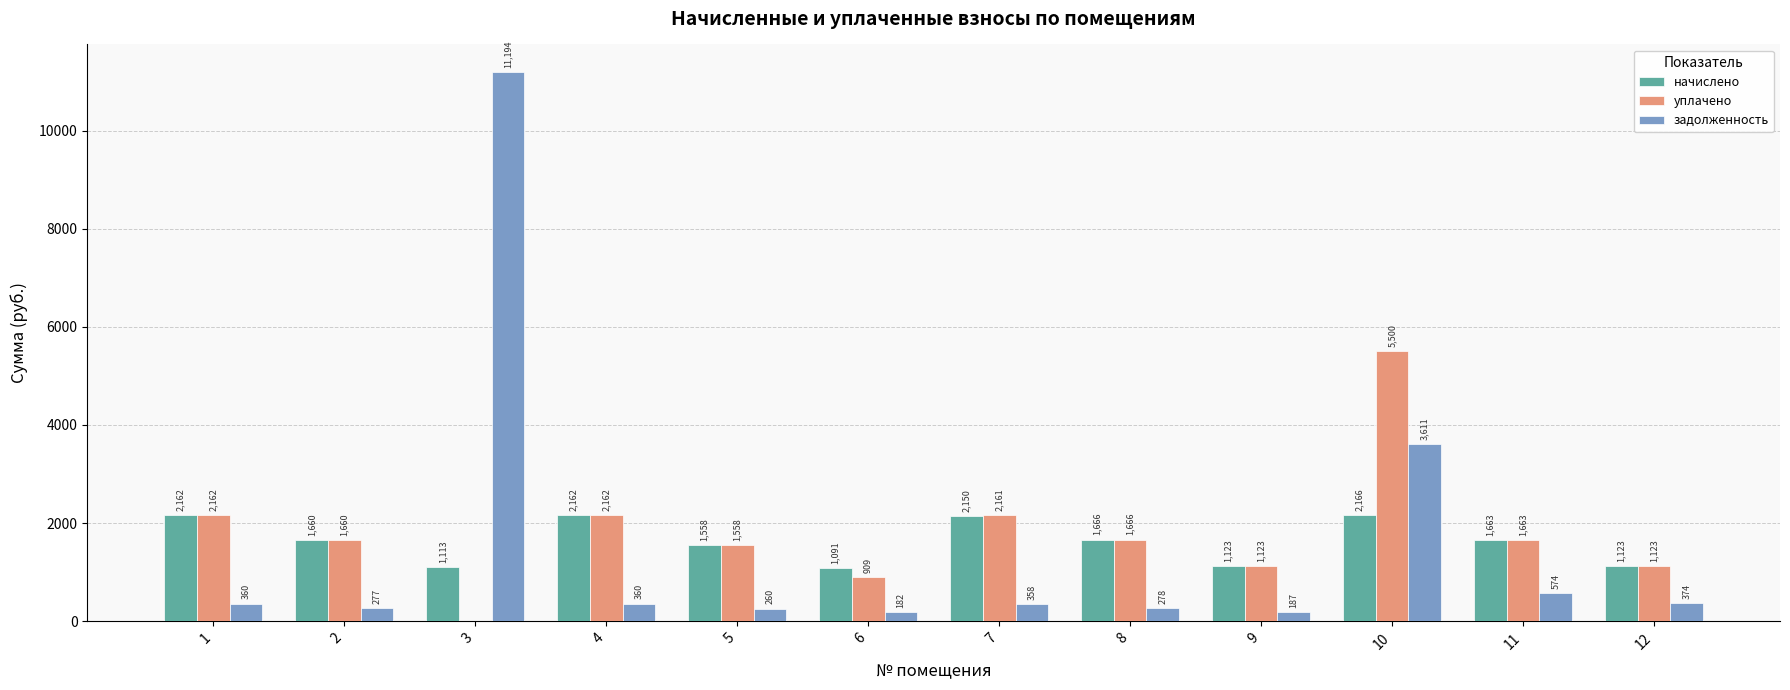

What is the sum of all начислено values?

19636.5